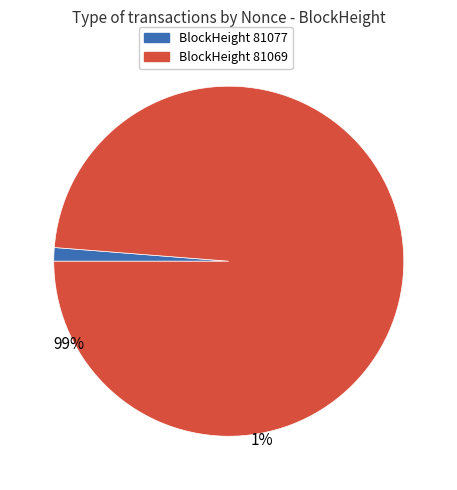

Is there a majority slice in this chart?

Yes